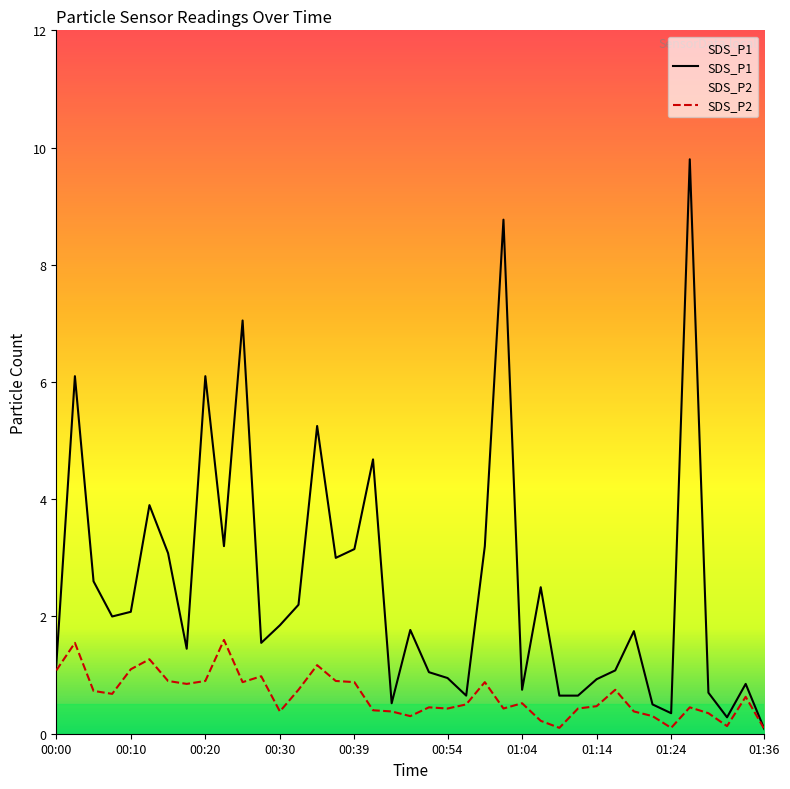

Is it true that SDS_P1 equals 0.5 at 20?

False